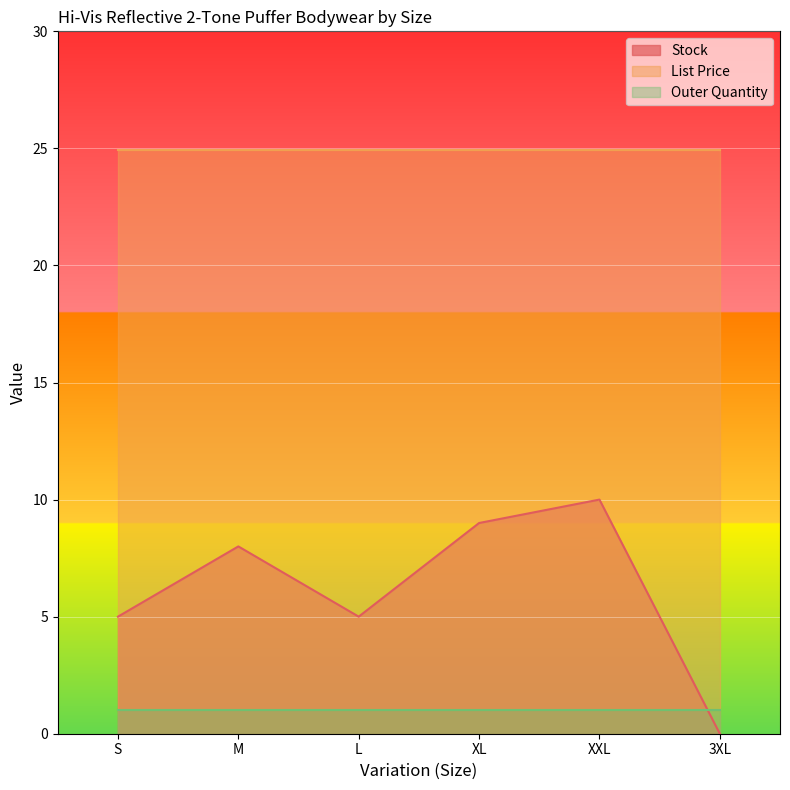

How many intersections are there between Stock and Outer Quantity?

1